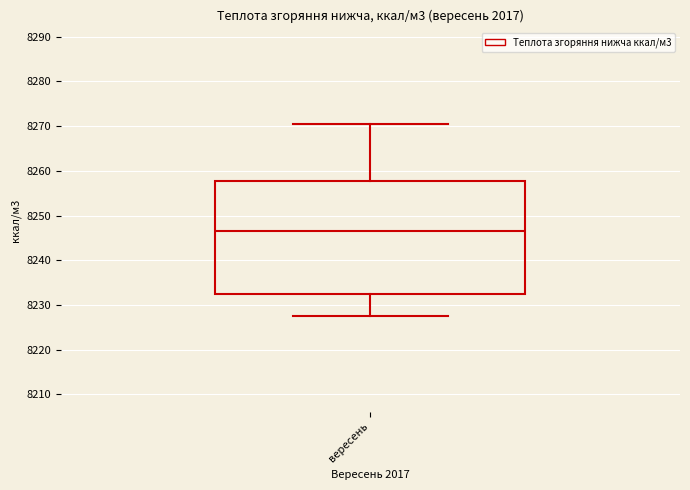

Read this box plot against the y-axis: the position of the median line, the range covered by the box, and the ends of both whiskers. The values are not printed on the chart, so give them approximately, as read against the axis.

median 8247, box 8232 to 8258, whiskers 8228 to 8270